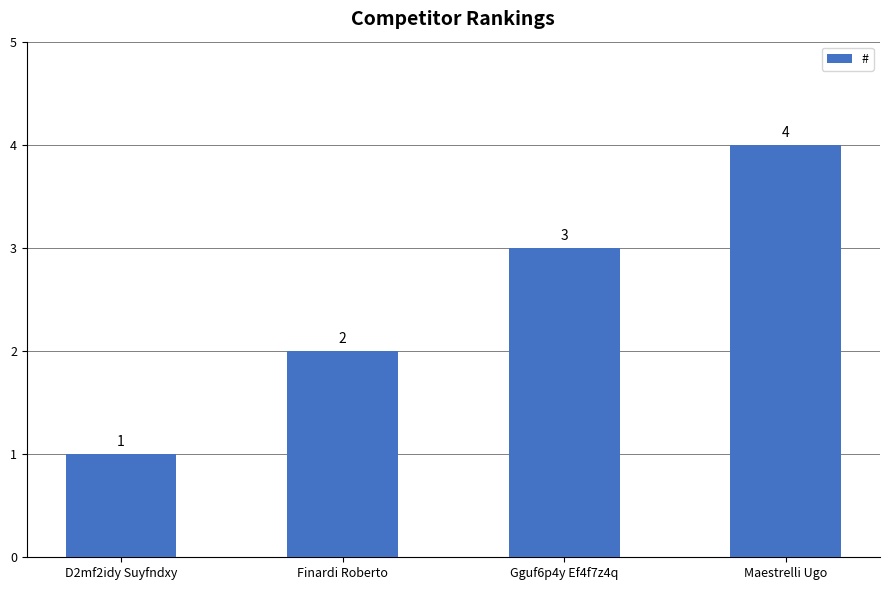

List the labels in order of value, largest first.

Maestrelli Ugo, Gguf6p4y Ef4f7z4q, Finardi Roberto, D2mf2idy Suyfndxy